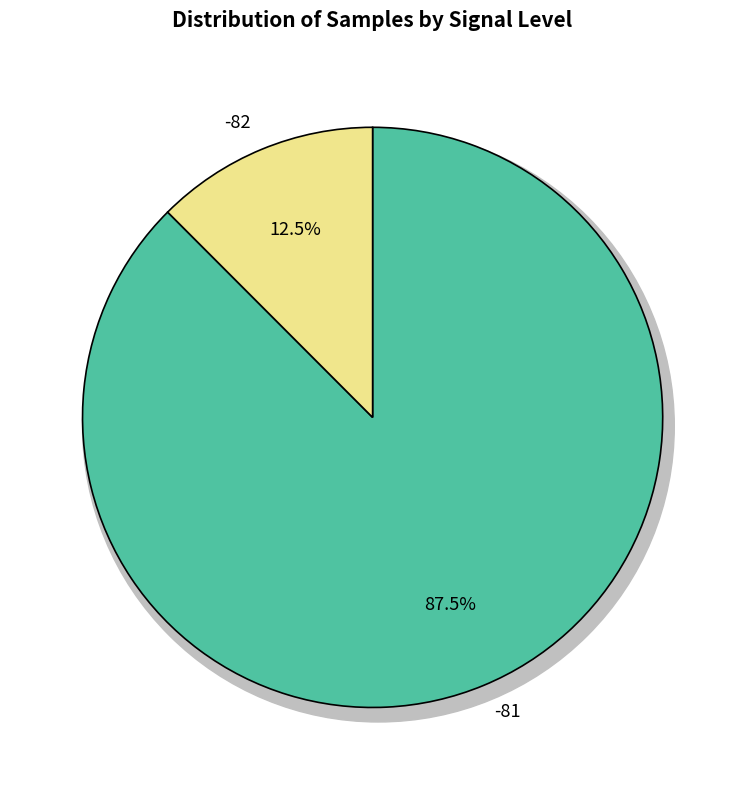

Is the sum of 18 and 27 greater than half?

No